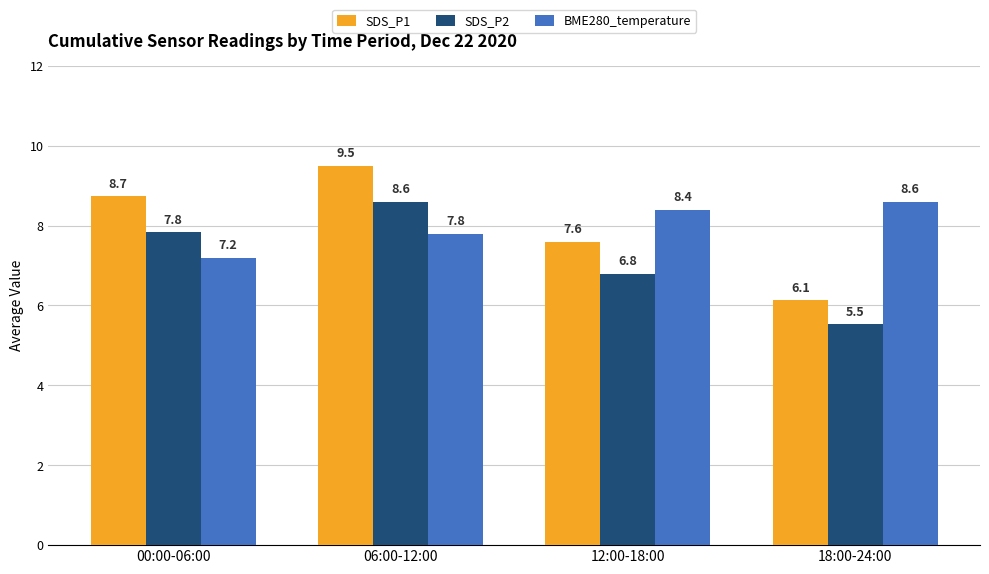

How many categories are shown in the chart?

4